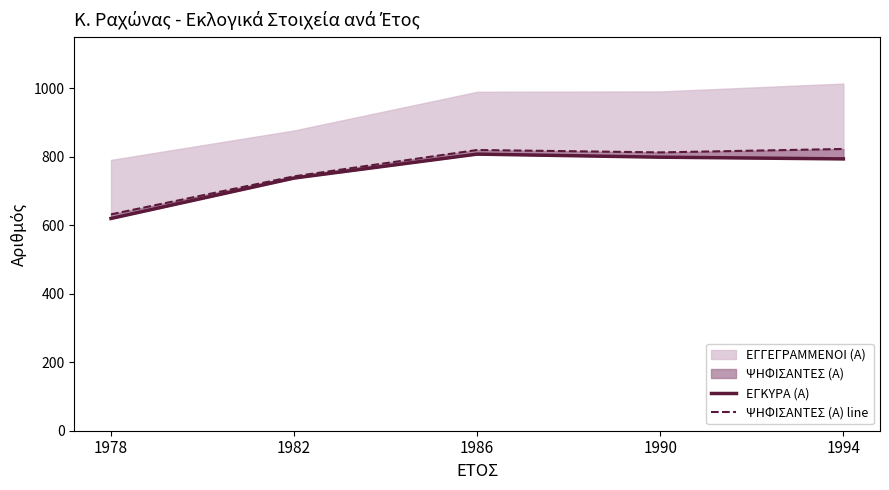

True or false: ΕΓΚΥΡΑ (Α) and ΨΗΦΙΣΑΝΤΕΣ (Α) line intersect in this chart.

False